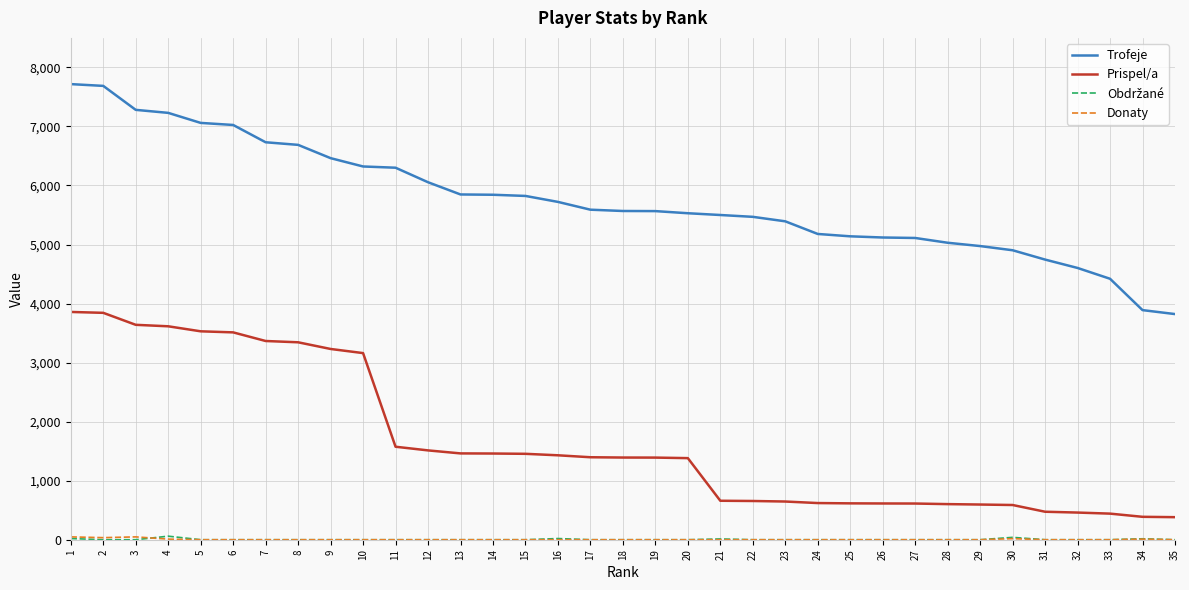

What is the maximum value shown in the chart?

7717